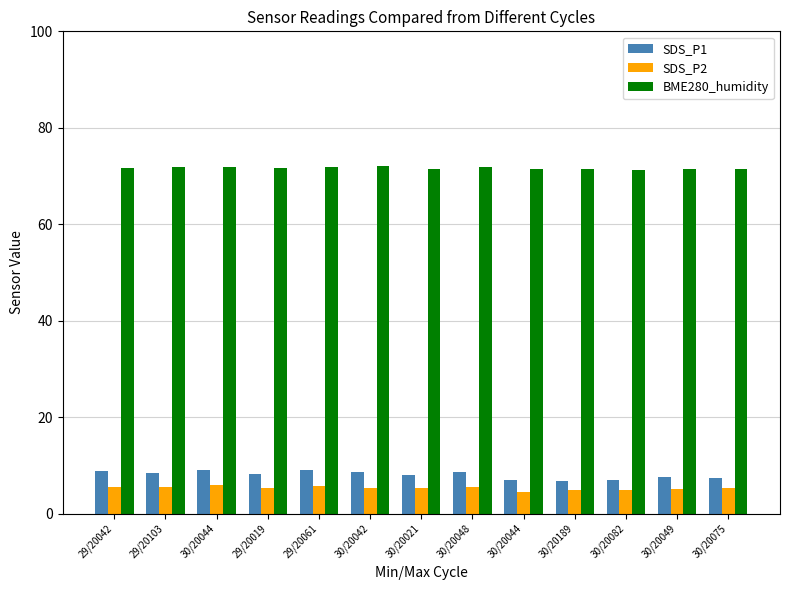

Count the number of data series in this chart.

3